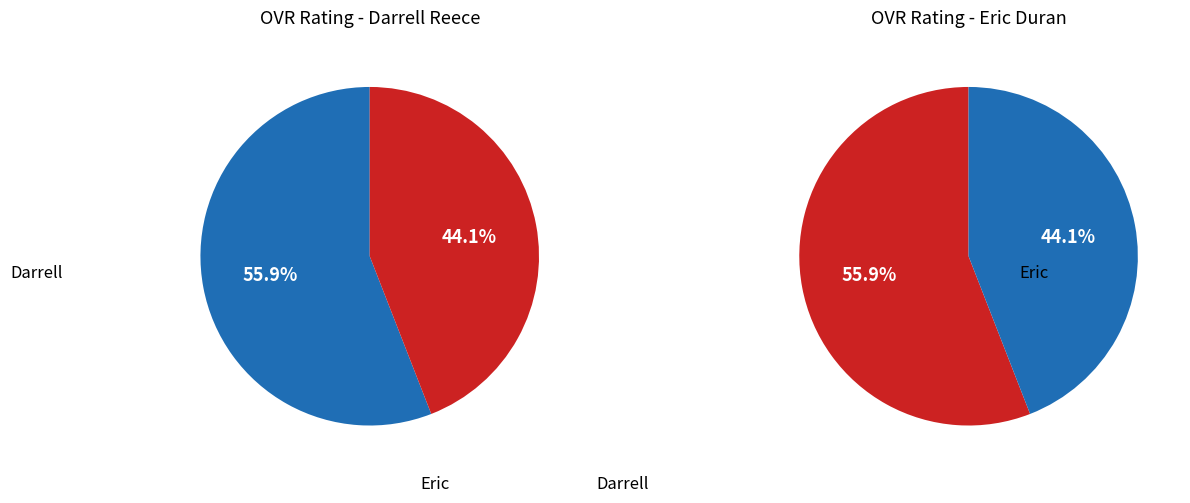

Does Eric account for over 50% of the chart?

No